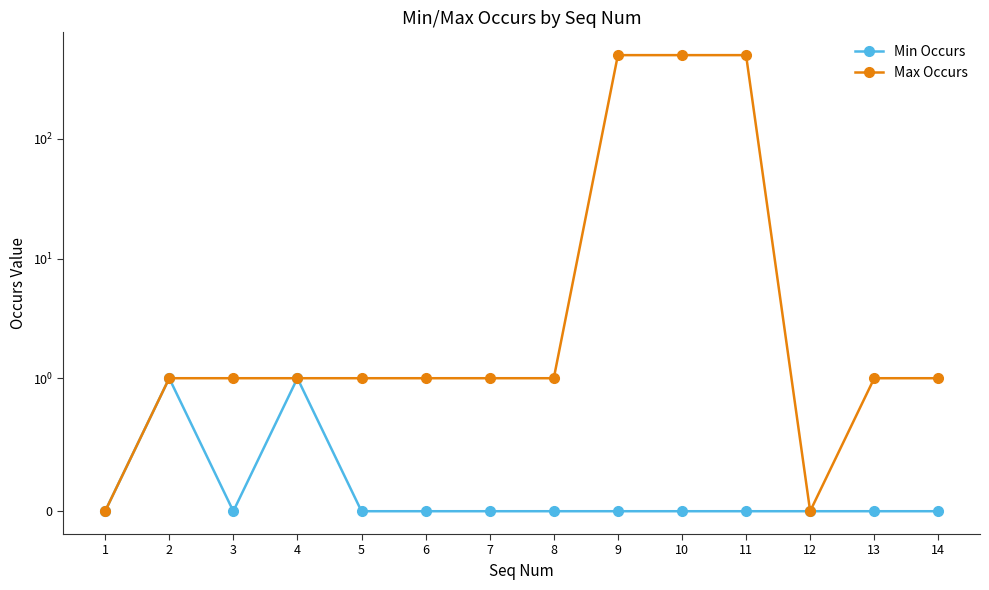

In Min Occurs, how many points are lower than both neighbors (excluding endpoints)?

1